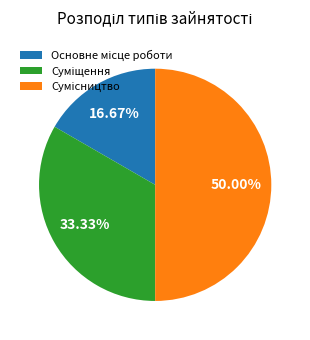

Which has a higher value, Суміщення or Сумісництво?

Сумісництво